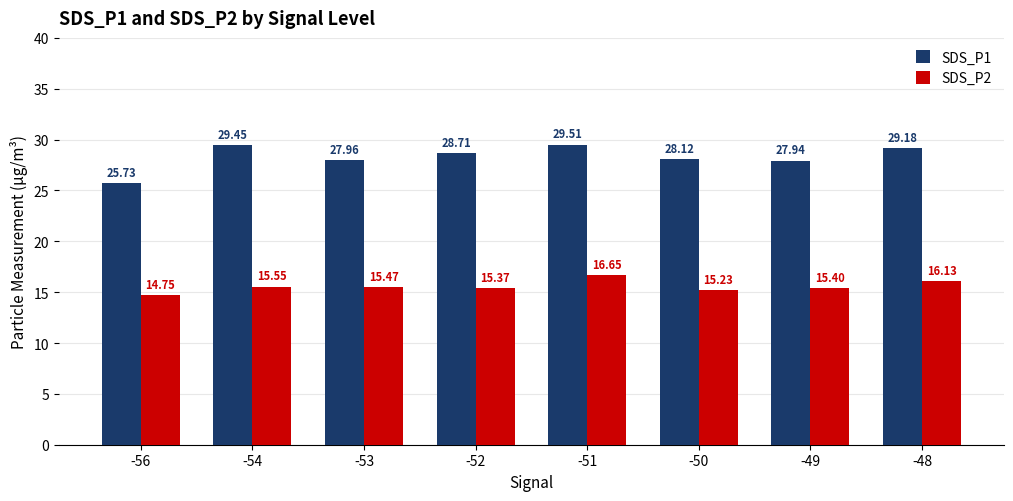

At which category is the sum across all series the highest?

-51